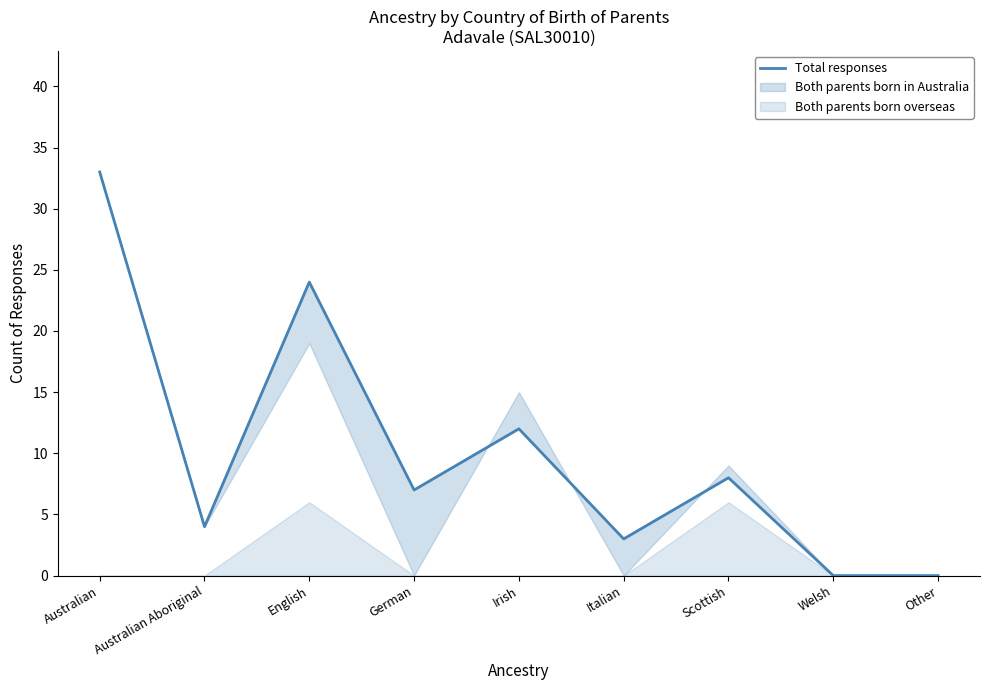

True or false: the data shows 33 at Australian.

True